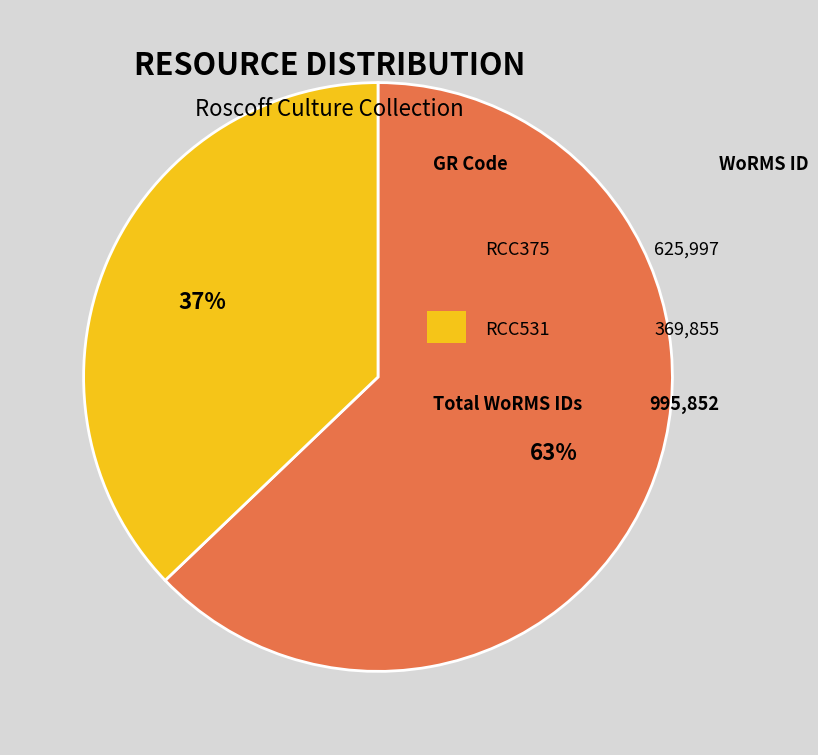

To the nearest percent, what is the difference between the largest and smallest slice percentages?

26%